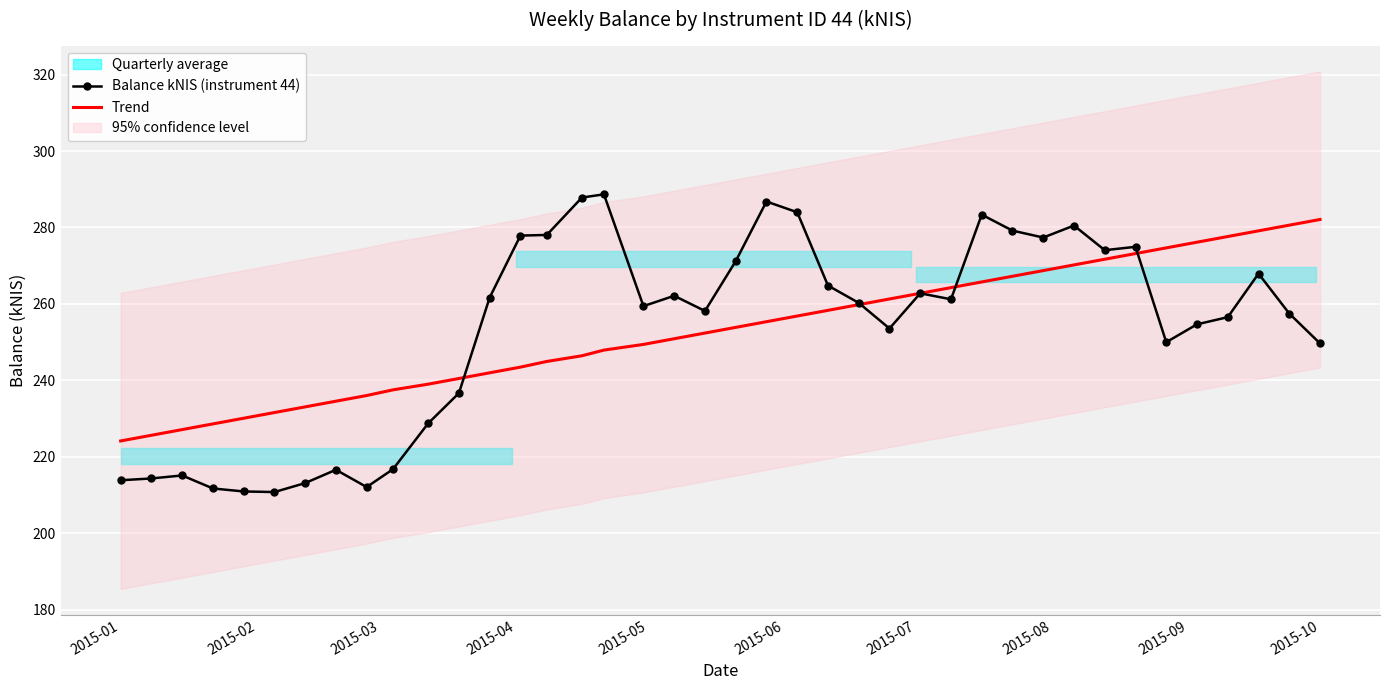

What is the average value of the Trend series?

253.1